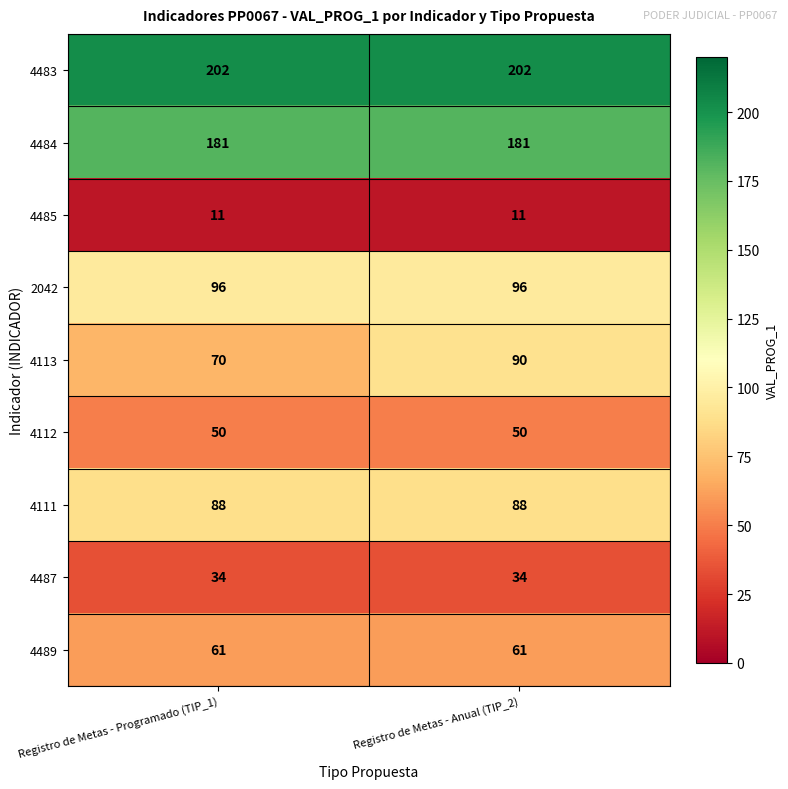

What is the difference between the highest and lowest values at Registro de Metas - Anual (TIP_2)?

191